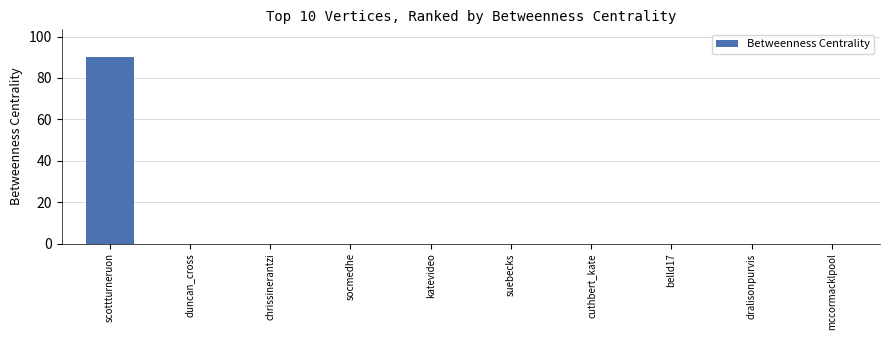

The value at belld17 is 41. True or false?

False